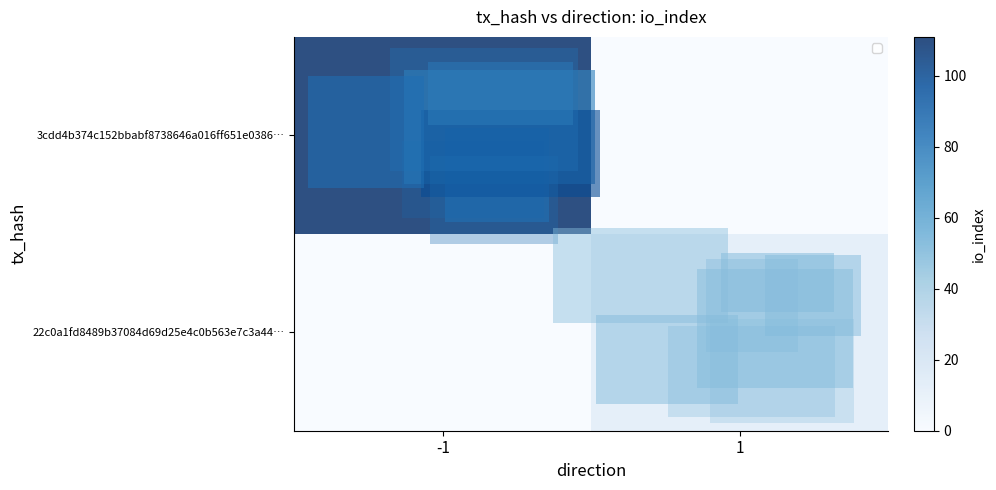

At which label does 3cdd4b374c152bbabf8738646a016ff651e0386… reach its minimum?

1